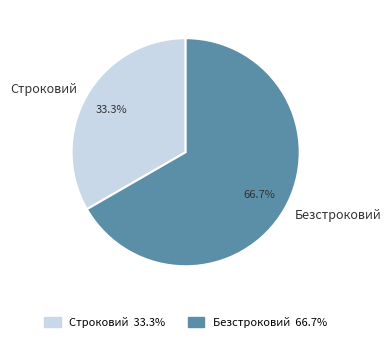

How many segments does this pie chart have?

2